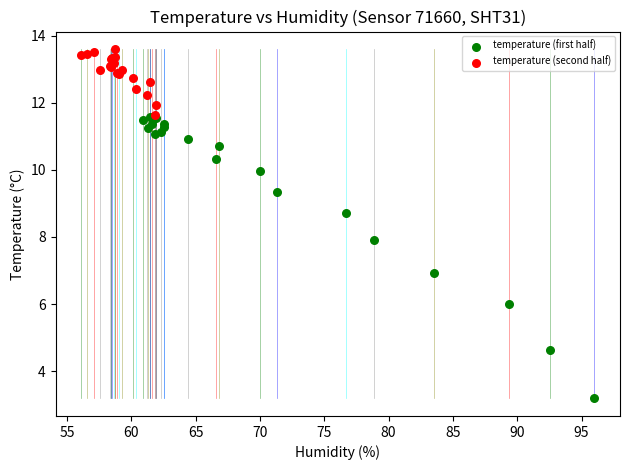

Which series reaches the minimum Y coordinate?

temperature (first half)